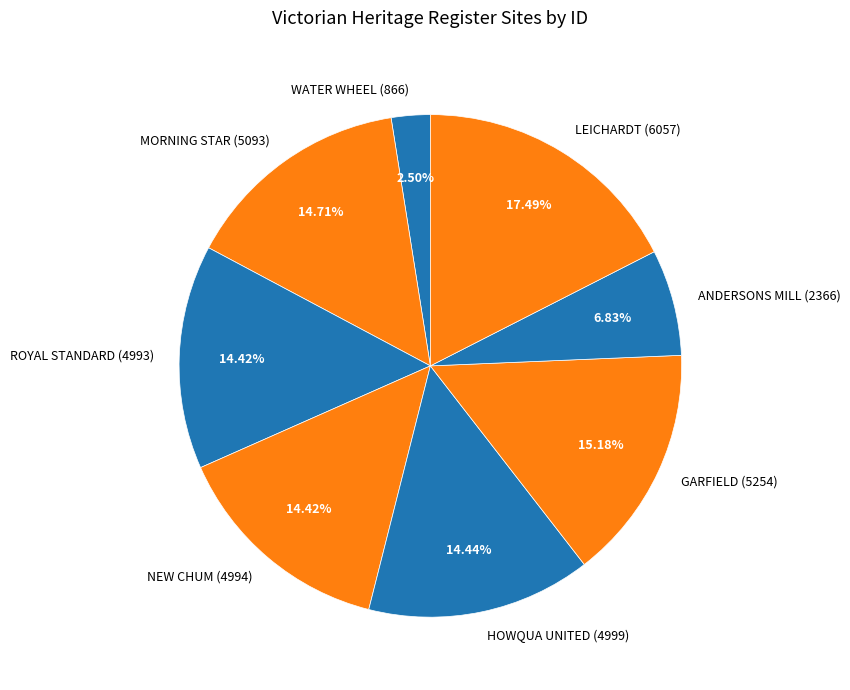

How many segments does this pie chart have?

8